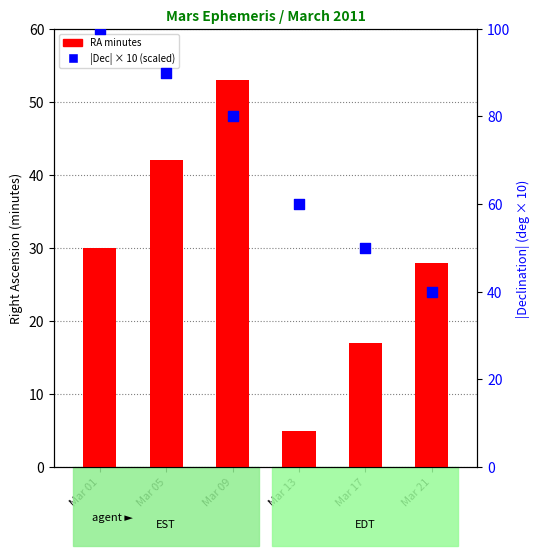

Which series has the largest Y range (max minus min)?

|Declination| scaled